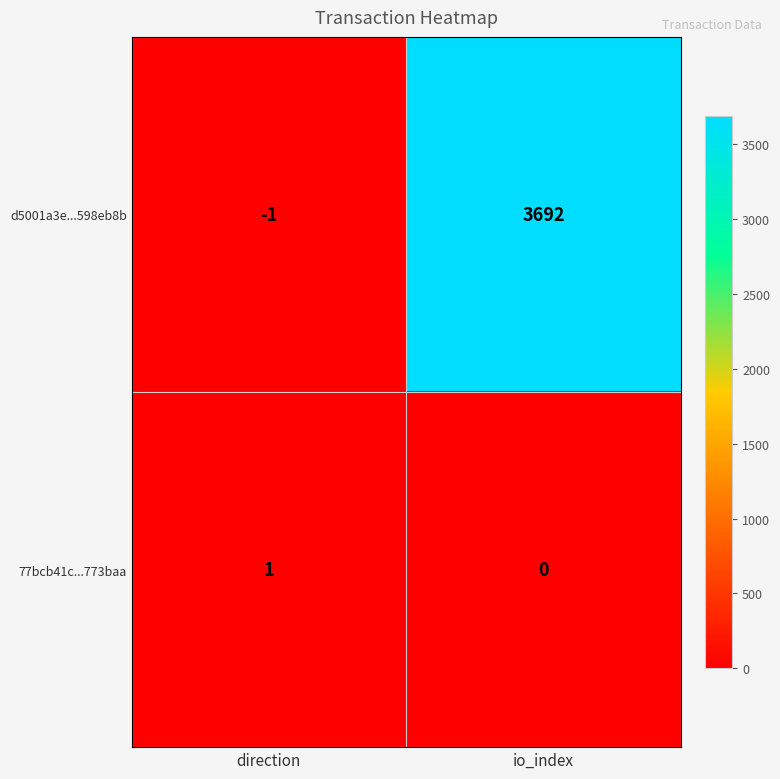

How many data points in d5001a3e...598eb8b are less than 3692?

1